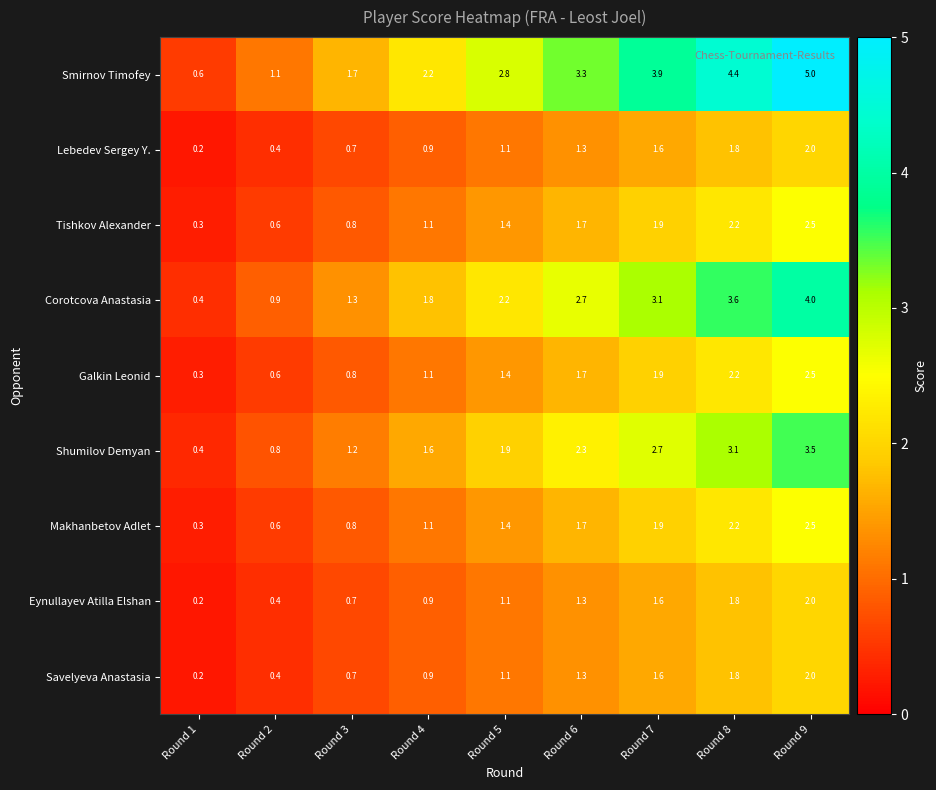

Where does the Smirnov Timofey series first go above 2?

Round 4